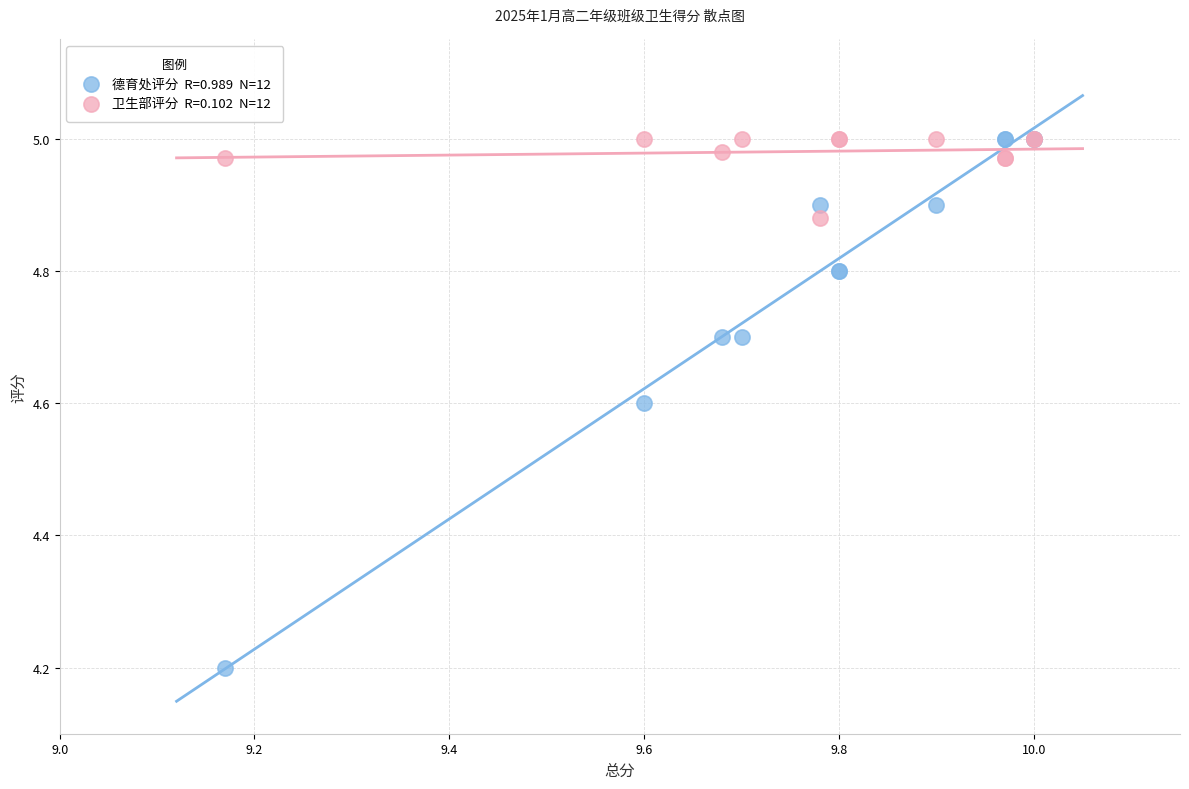

Across all series, what Y value is closest to 4?

4.2